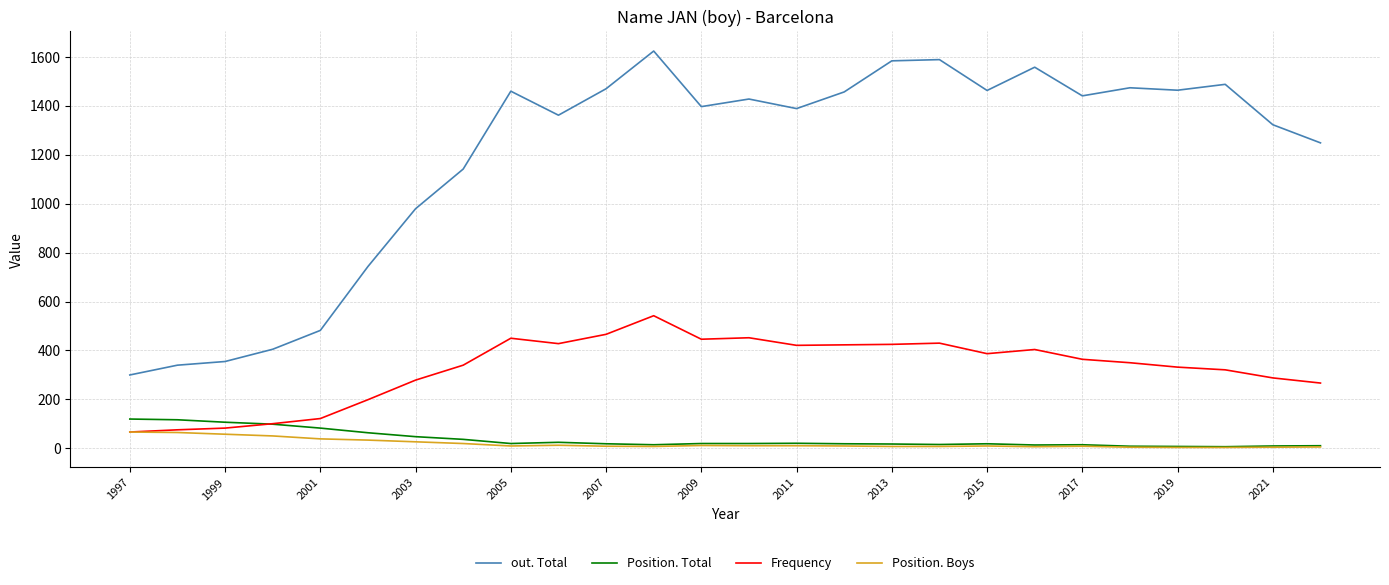

Which series has the largest total across all categories?

out. Total